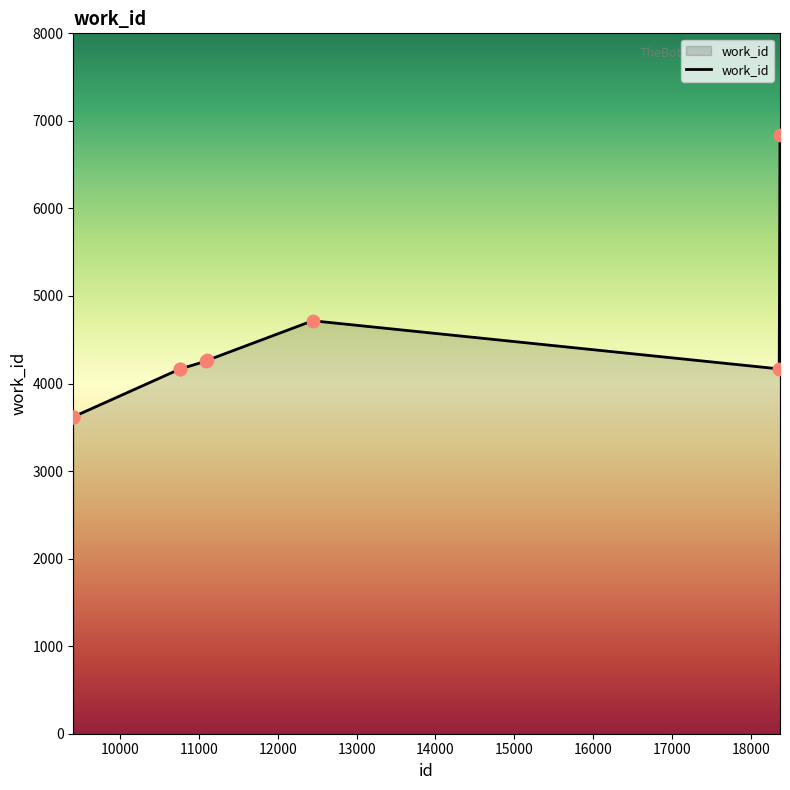

What is the maximum value shown in the chart?

6842